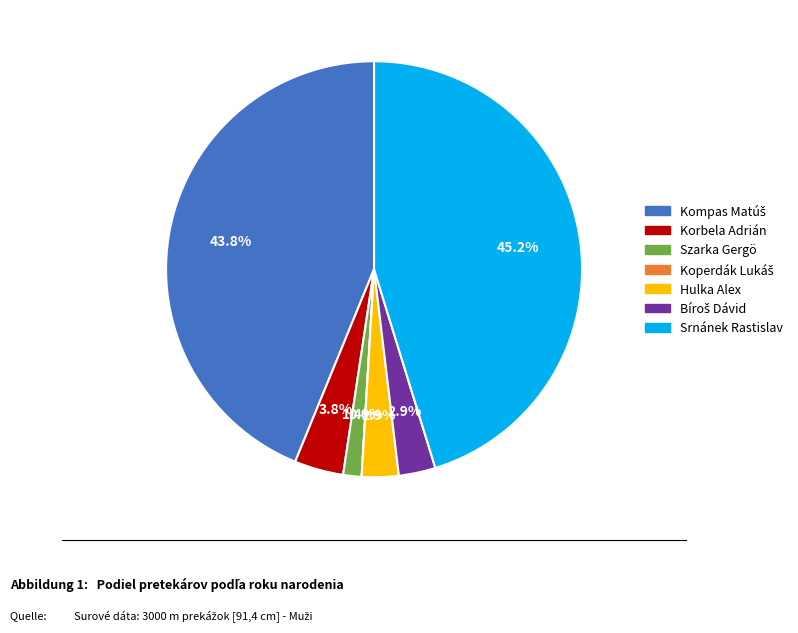

The Szarka Gergö slice represents 8% of the pie. True or false?

False